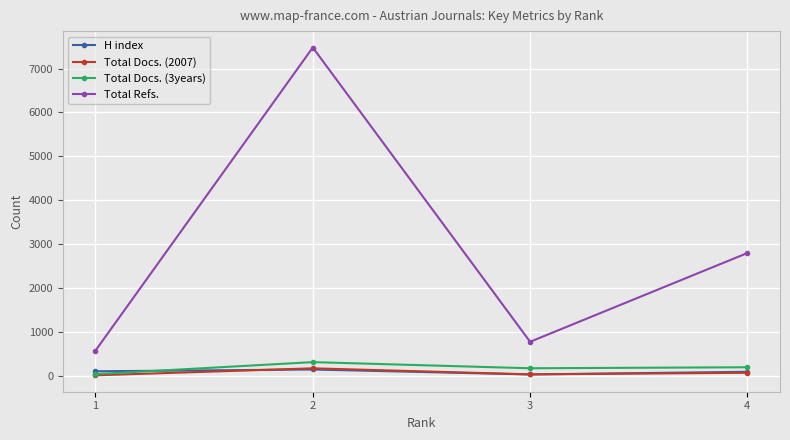

How many interior local valleys does the Total Refs. series have?

1